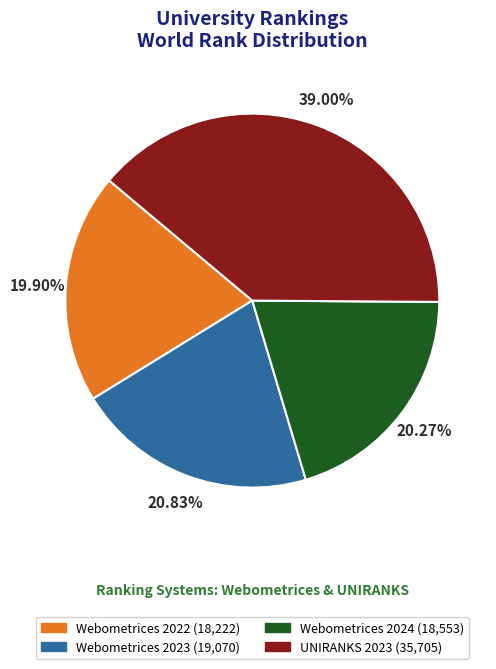

What is the ratio of the value at Webometrices 2024 to the value at UNIRANKS 2023?

0.5